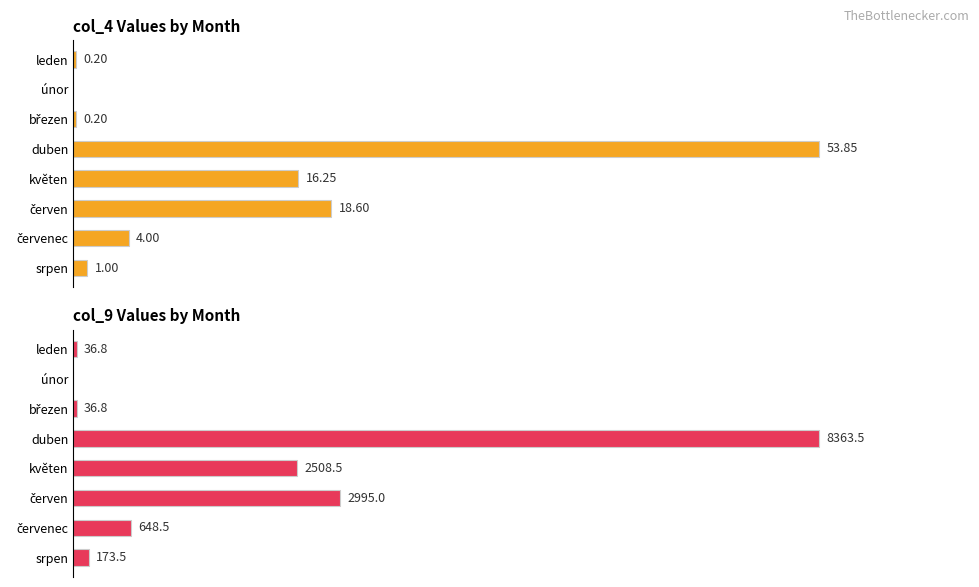

Are the bars grouped side by side (vs. stacked)?

Yes